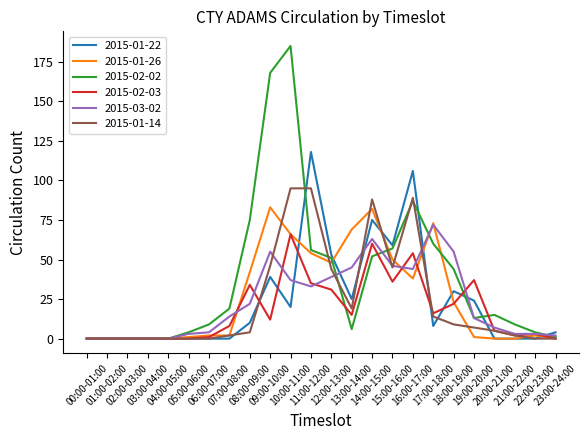

Which series has the largest total across all categories?

2015-02-02